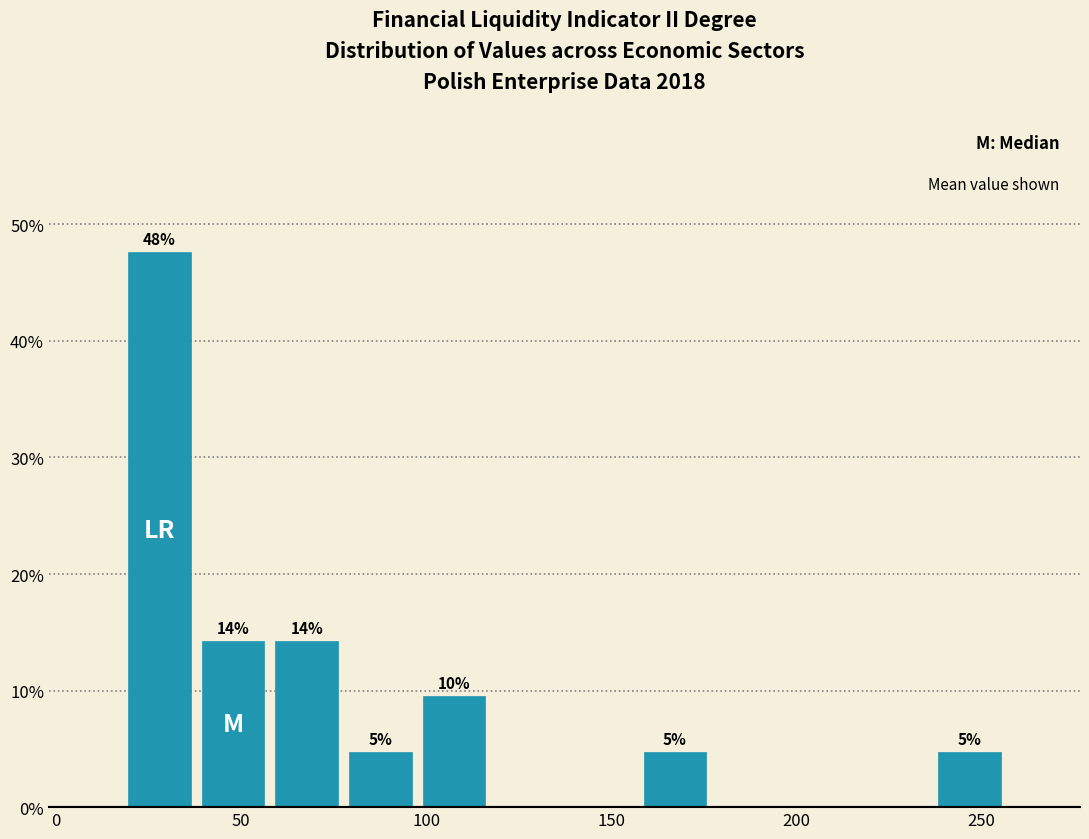

Read against the x-axis, roughly where is the centre of the tallest bar?

30